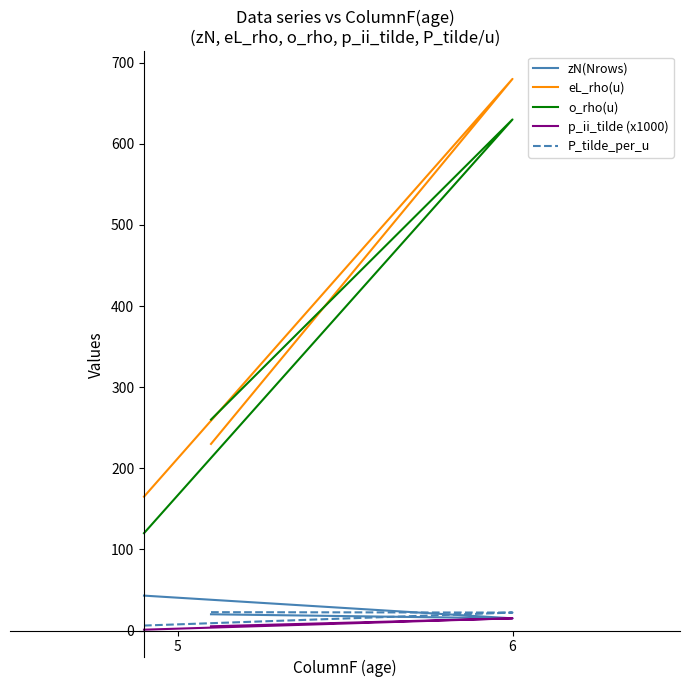

Is it true that eL_rho(u) equals 165.0 at 5?

True